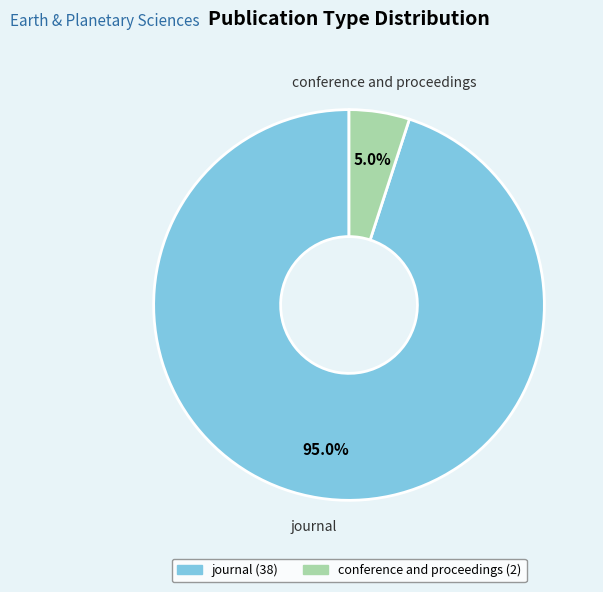

Combined, do journal and conference and proceedings account for over 50%?

Yes